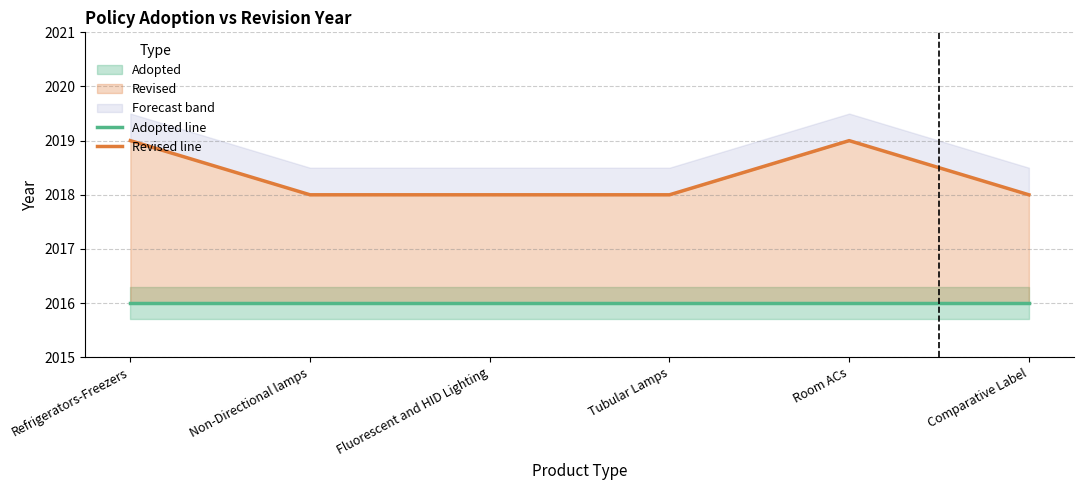

Reading left to right, extract all data points from this chart.

Adopted line: 2016	2016	2016	2016	2016	2016
Revised line: 2019	2018	2018	2018	2019	2018